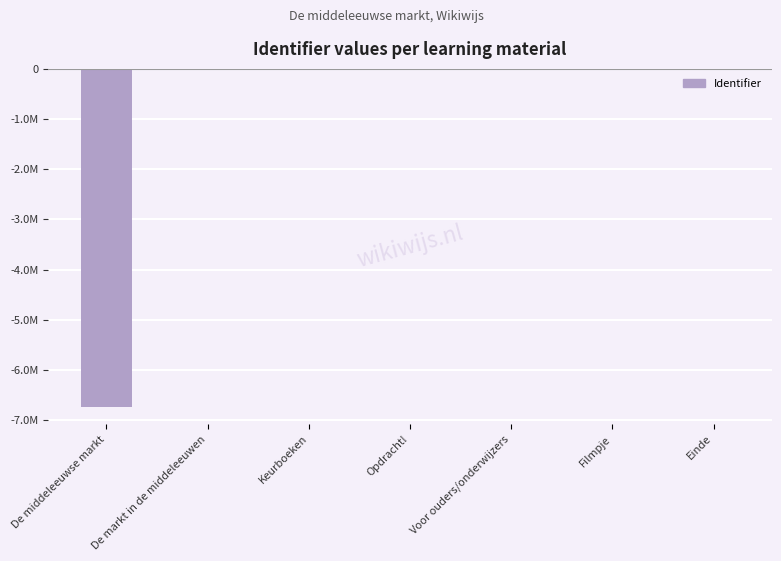

Rank the categories by value from highest to lowest.

Einde, Filmpje, Voor ouders/onderwijzers, Opdracht!, Keurboeken, De markt in de middeleeuwen, De middeleeuwse markt